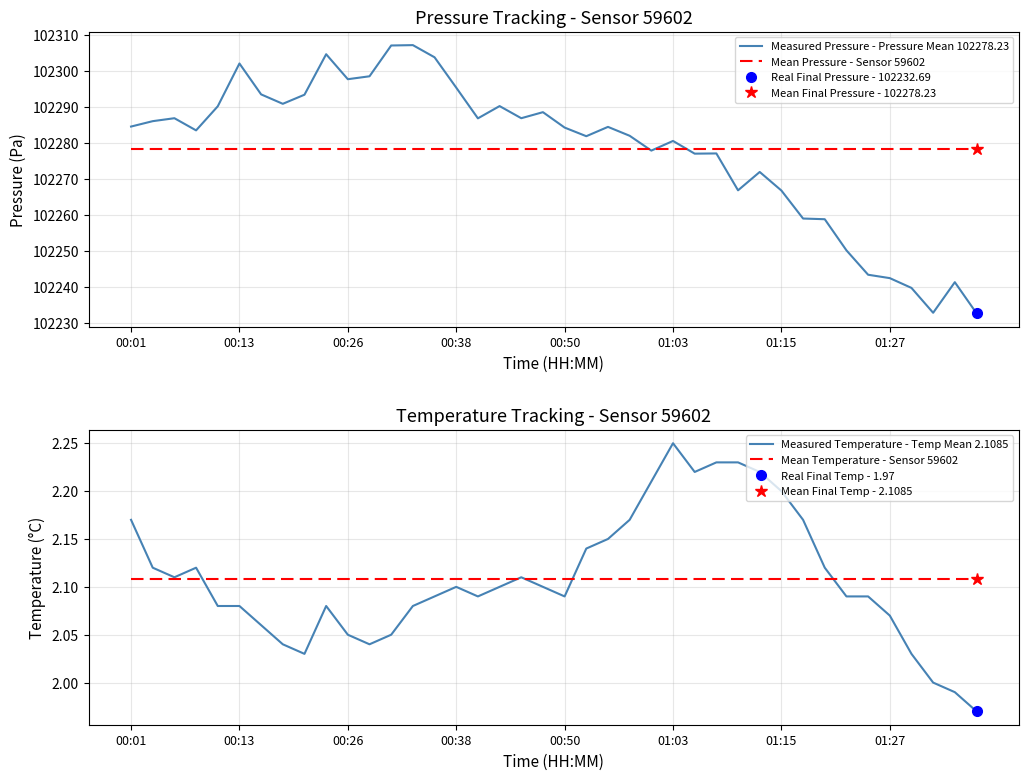

What is the lowest value of the Measured Pressure - Pressure Mean 102278.23 series?

102232.7